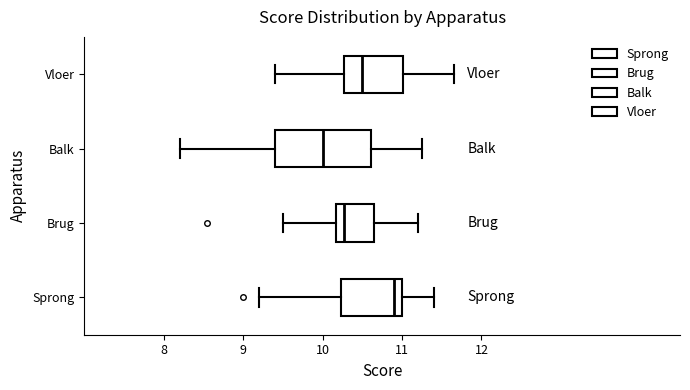

Reading bottom to top, transcribe this box plot: for each box, give where its median line is, the range the box spans, and where its two whiskers end, as read against the x-axis. The values are not printed on the chart, so give them approximately, as read against the axis.

Sprong: median 10.9, box 10.2 to 11.0, whiskers 9.2 to 11.4
Brug: median 10.3, box 10.2 to 10.7, whiskers 9.5 to 11.2
Balk: median 10.0, box 9.4 to 10.6, whiskers 8.2 to 11.3
Vloer: median 10.5, box 10.3 to 11.0, whiskers 9.4 to 11.7